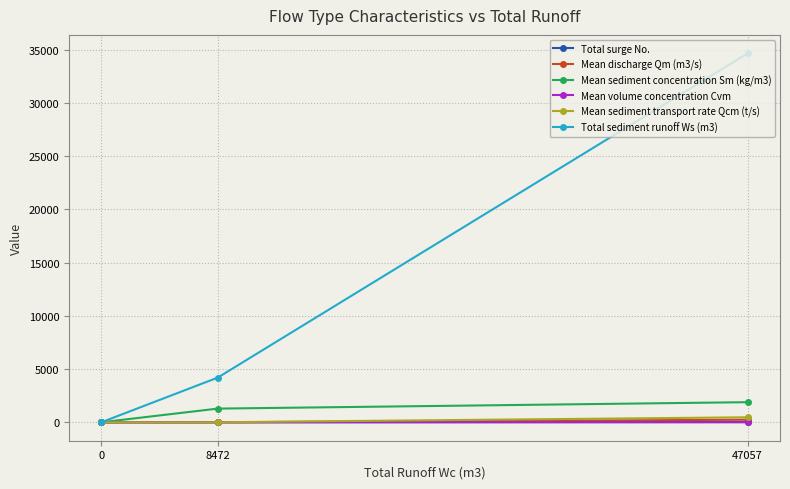

Rank the series at 47057 from lowest to highest value.

Mean volume concentration Cvm, Total surge No., Mean discharge Qm (m3/s), Mean sediment transport rate Qcm (t/s), Mean sediment concentration Sm (kg/m3), Total sediment runoff Ws (m3)